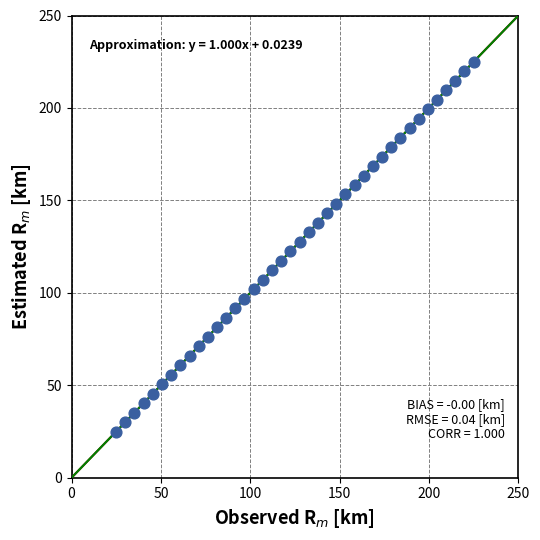

What is the range of X values (max minus min)?

200.0